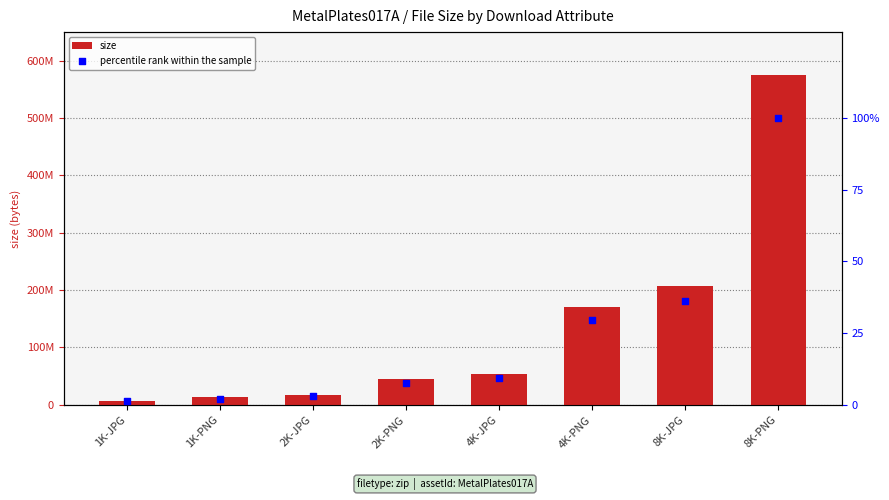

What is the total value across all series at 8K-PNG?

575430436.0